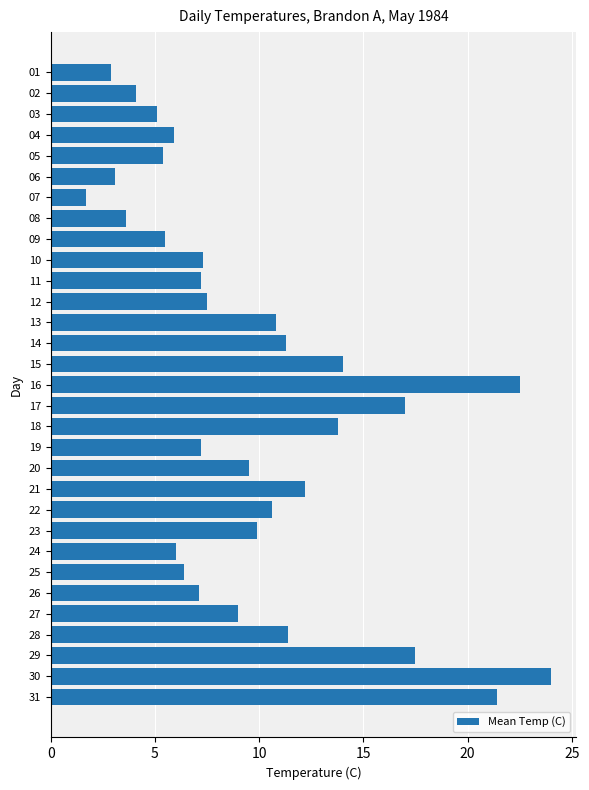

Between 29 and 17, which is larger?

29